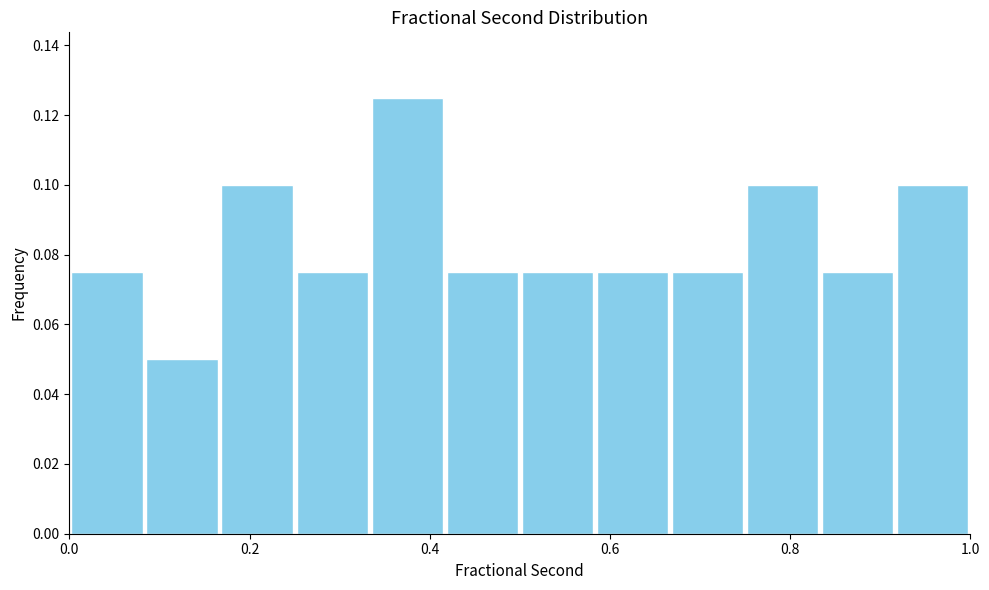

Reading left to right, transcribe this chart: for each bar, give the range it covers on the x-axis and its height. Neither the bar edges nor the heights are printed on the chart, so give them approximately, as read against the axes.

0.00 to 0.08: 0.076
0.08 to 0.16: 0.050
0.16 to 0.26: 0.100
0.26 to 0.34: 0.076
0.34 to 0.42: 0.126
0.42 to 0.50: 0.076
0.50 to 0.58: 0.076
0.58 to 0.66: 0.076
0.66 to 0.76: 0.076
0.76 to 0.84: 0.100
0.84 to 0.92: 0.076
0.92 to 1.00: 0.100